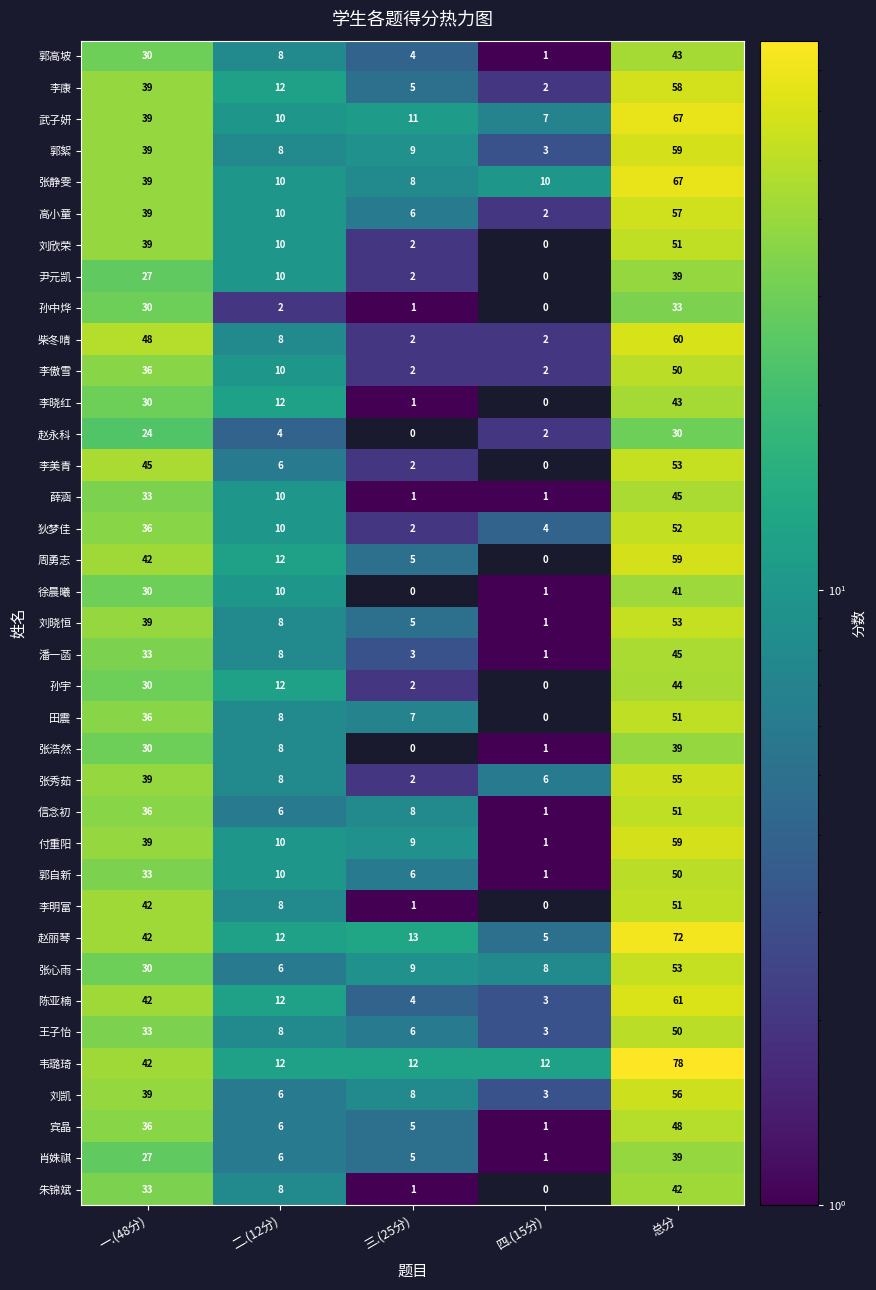

What is the difference between the second highest and minimum values in the 宾晶 series?

35